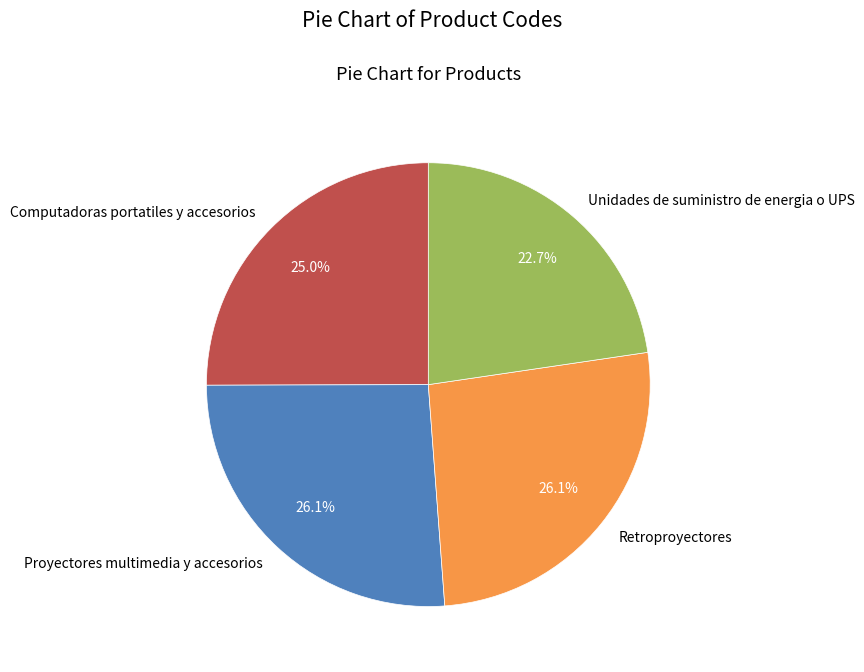

Is Proyectores multimedia y accesorios the majority of the pie?

No